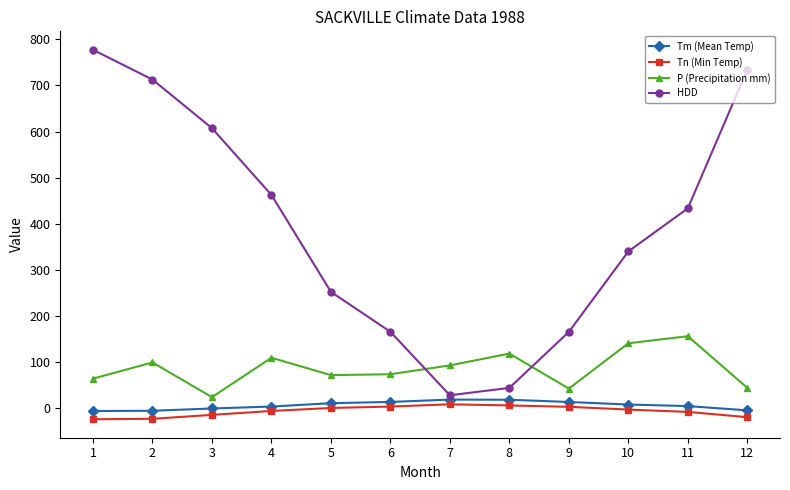

Count the number of categories in the chart.

12